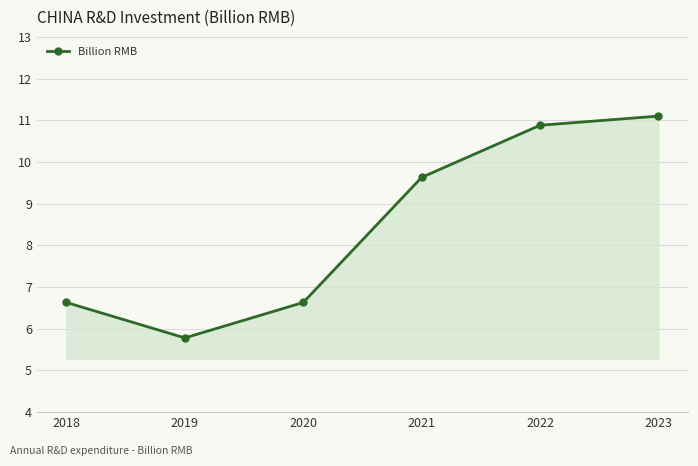

Reading left to right, list all the values displayed in this chart.

2018=6.6	2019=5.8	2020=6.6	2021=9.6	2022=10.9	2023=11.1